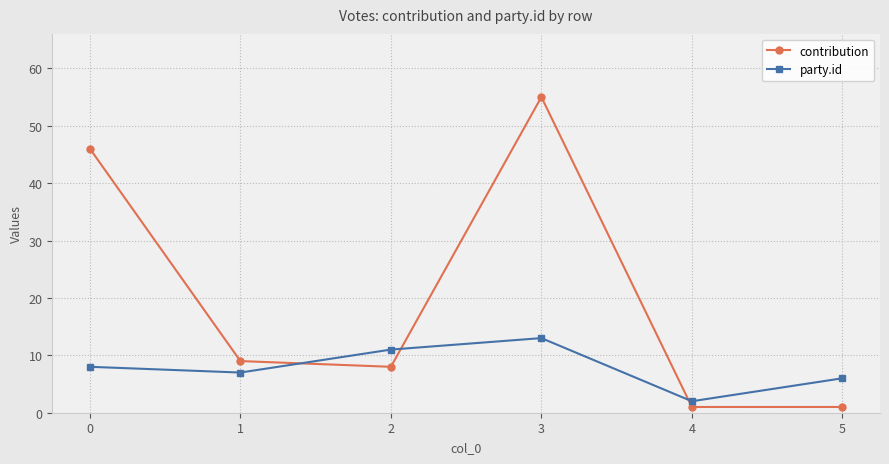

What is the difference between the maximum and minimum values in the party.id series?

11